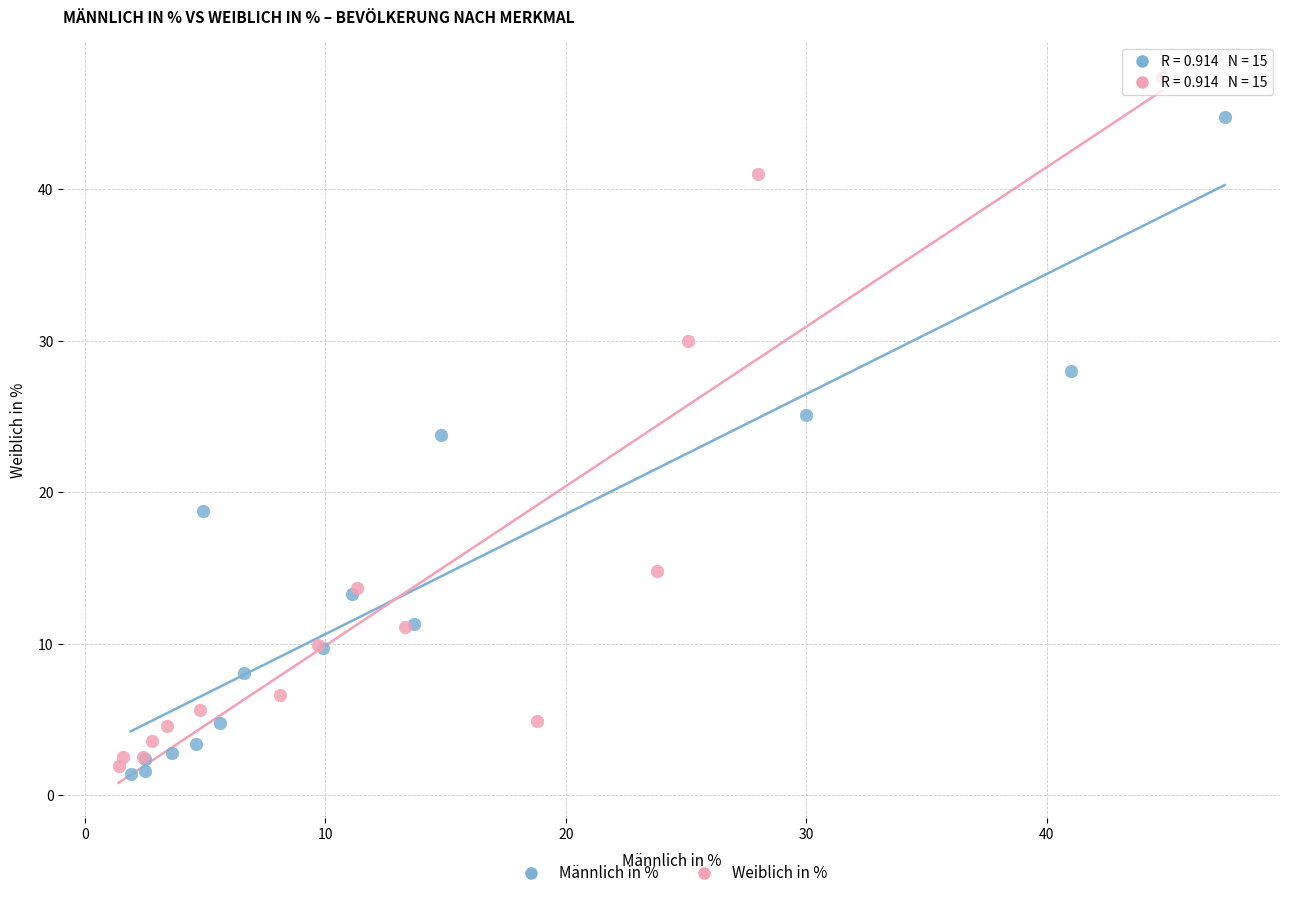

Which series contains the highest Y value?

Weiblich in %